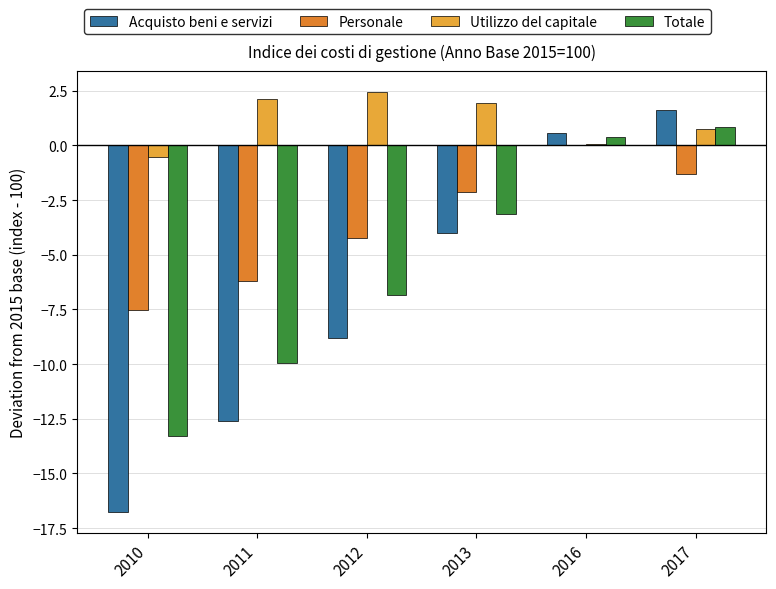

At which category is the sum across all series the highest?

2017